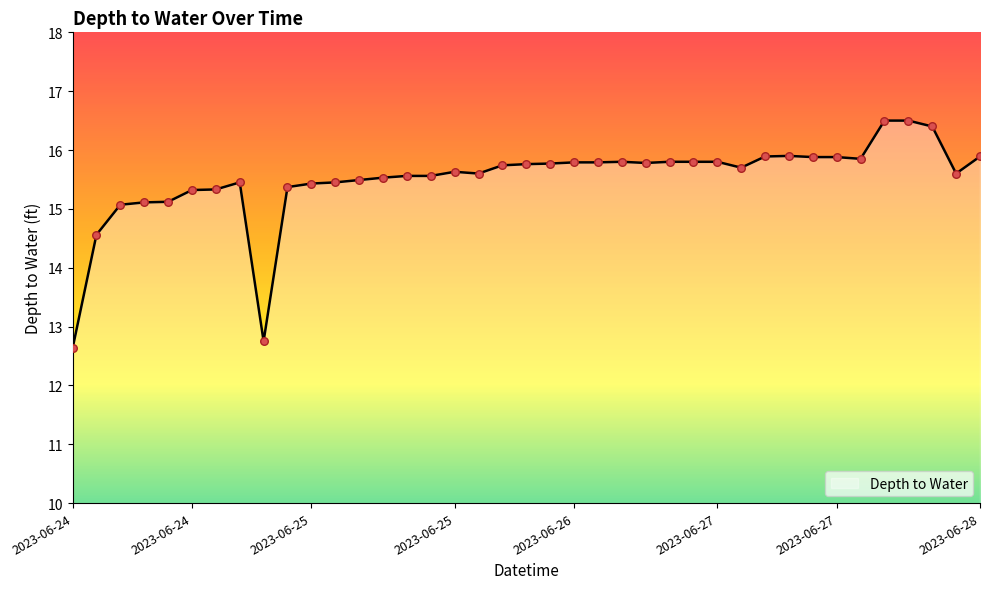

What is the smallest value displayed?

12.6